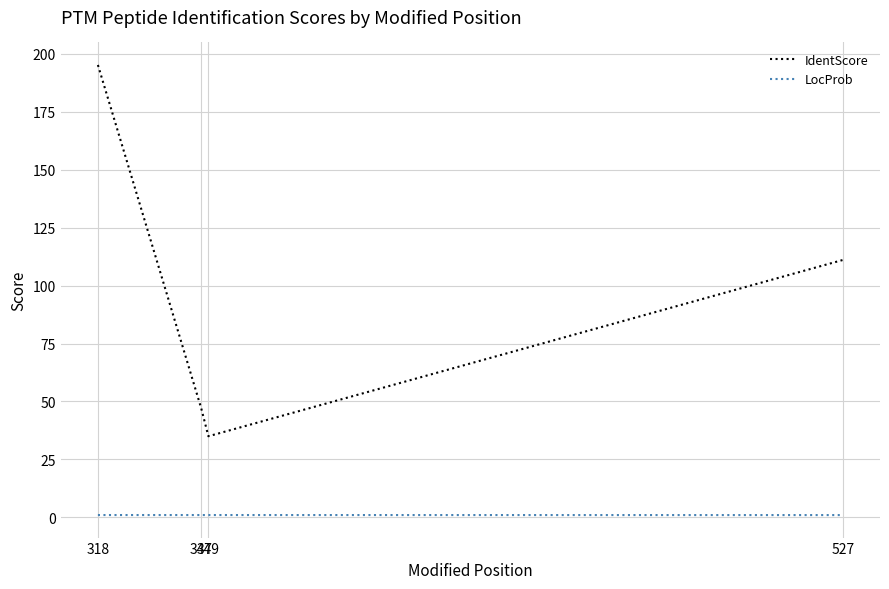

At how many categories does at least one series exceed 79?

2